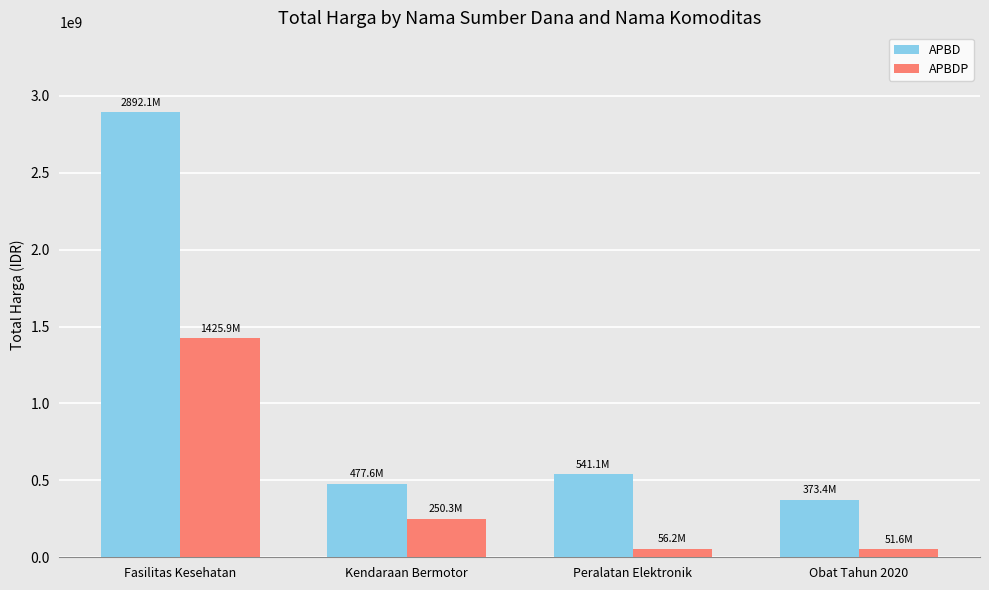

How many bars are there in total?

8